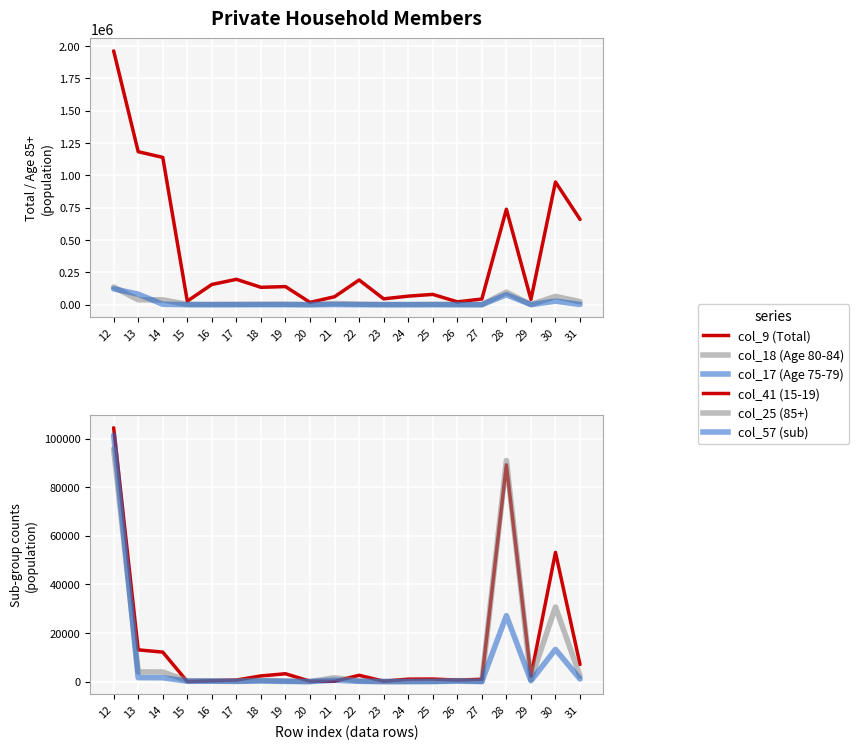

Which series has the largest range (max minus min)?

col_9